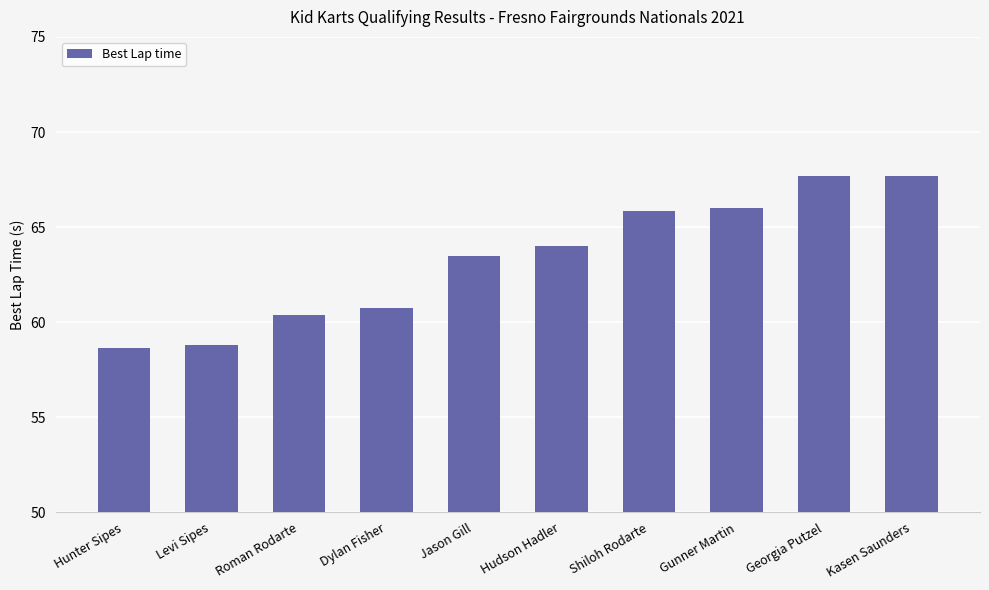

What is the average value?

63.3